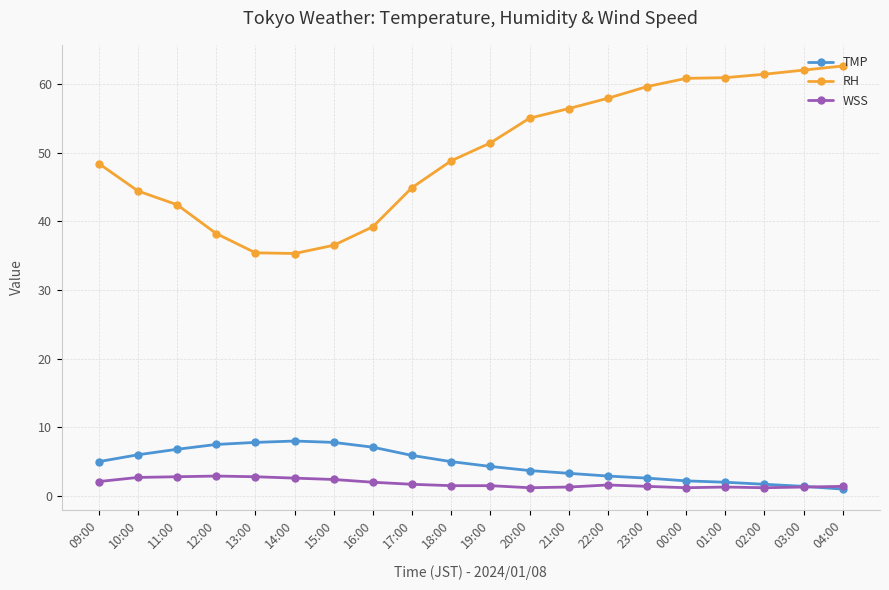

What is the average value of the WSS series?

1.8